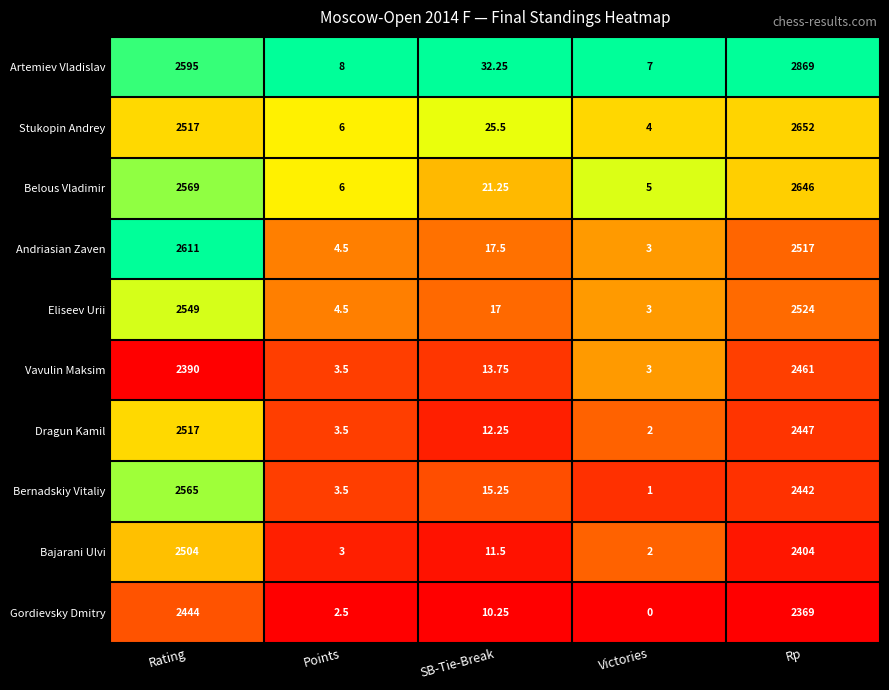

Where does the Artemiev Vladislav series first go above 32?

Rating